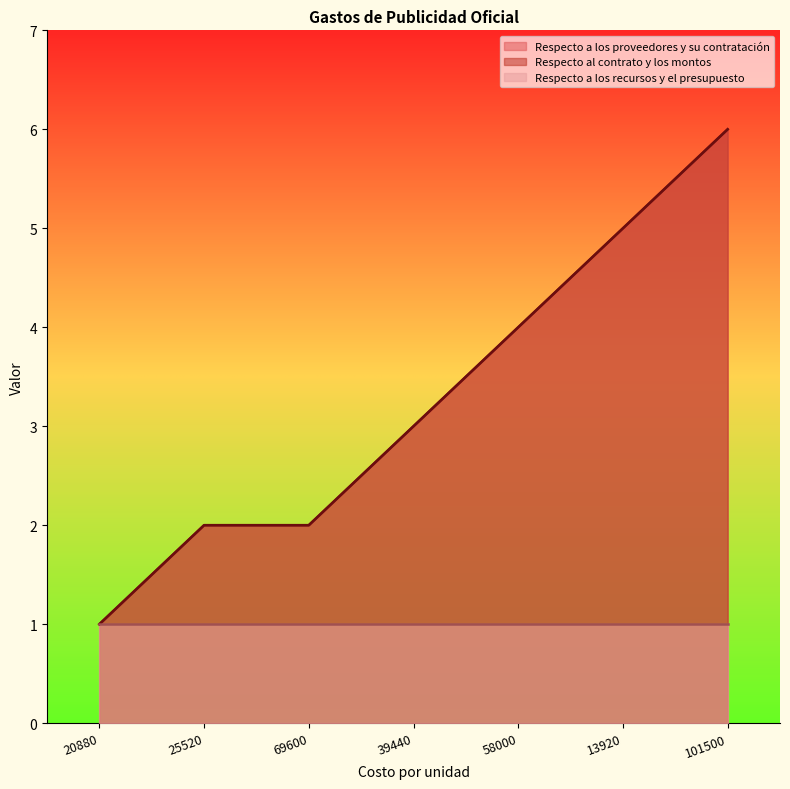

True or false: Respecto a los proveedores y su contratación and Respecto al contrato y los montos intersect in this chart.

False